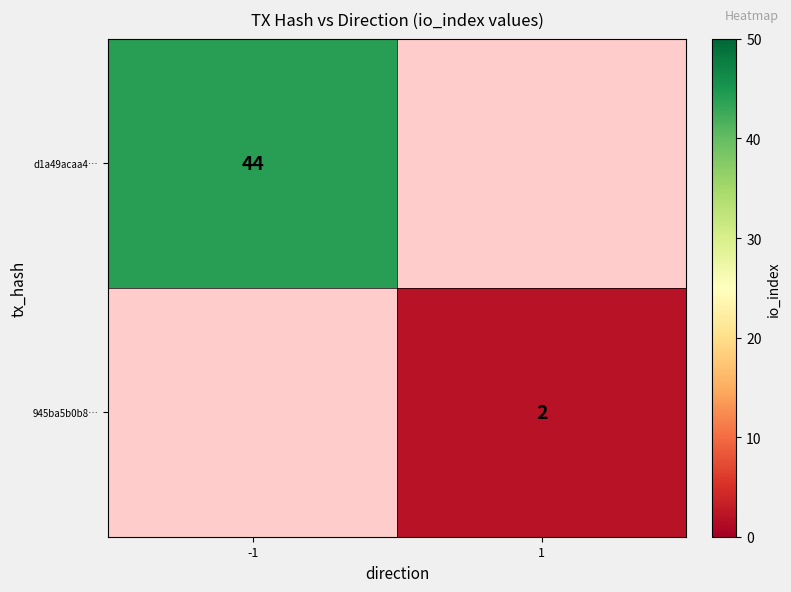

The value of d1a49acaa4… at -1 is 10. True or false?

False